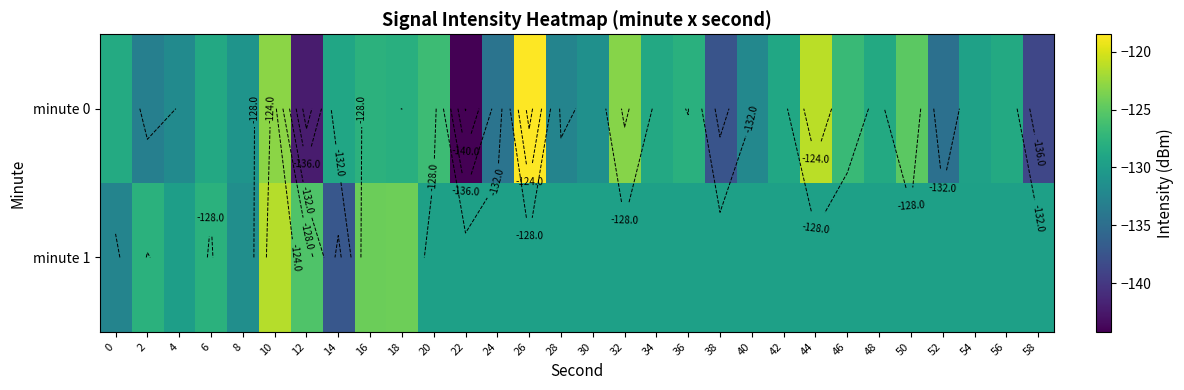

What is the sum of all minute 1 values?

-3874.2